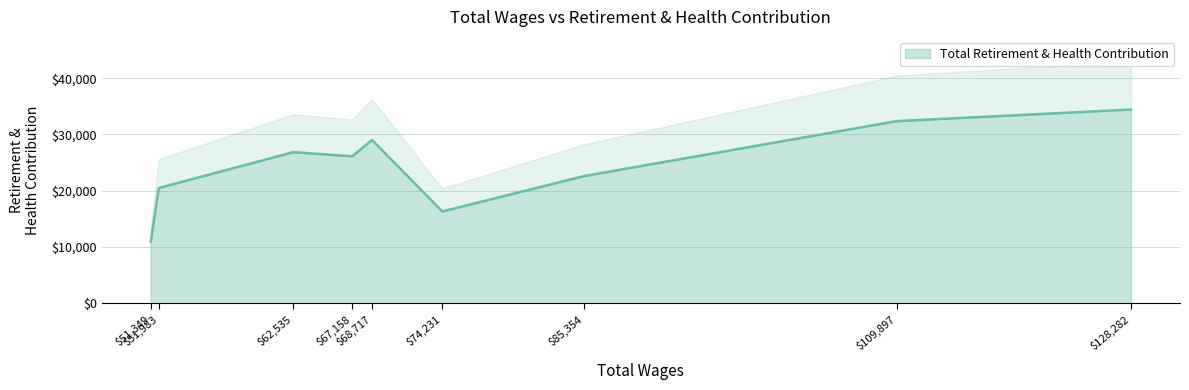

Rank the categories by value from lowest to highest.

51349, 74231, 51983, 85354, 67158, 62535, 68717, 109897, 128282